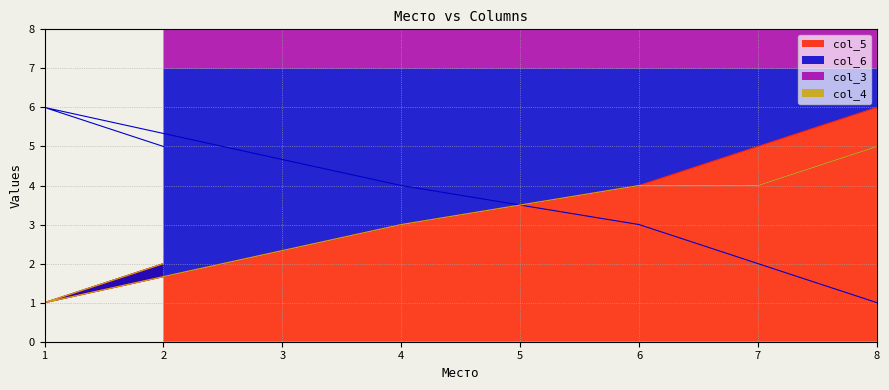

What is the lowest value of the col_6 series?

1